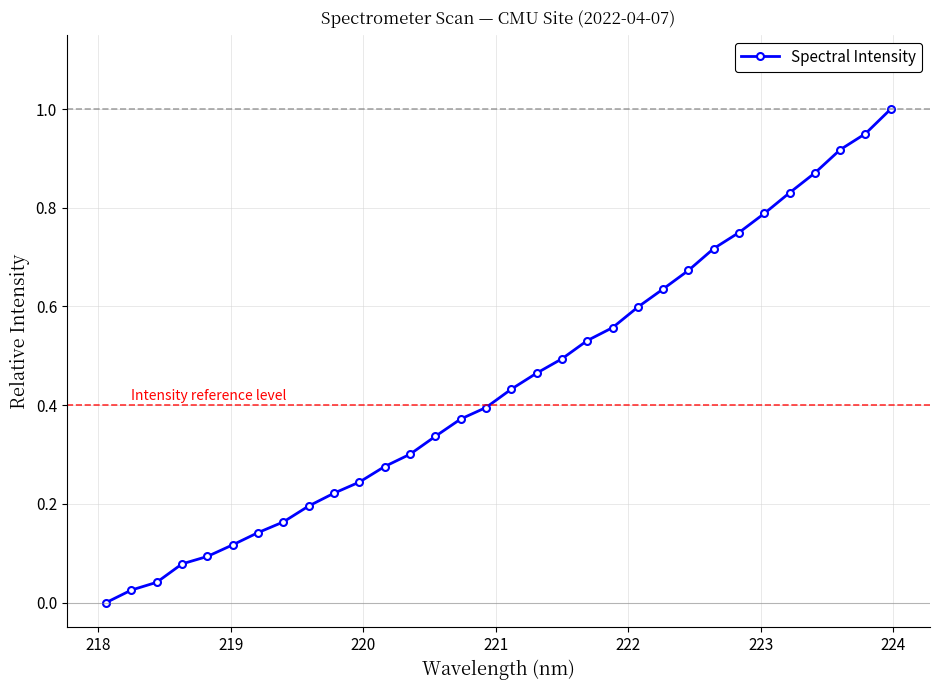

Does the chart have visible grid lines?

Yes